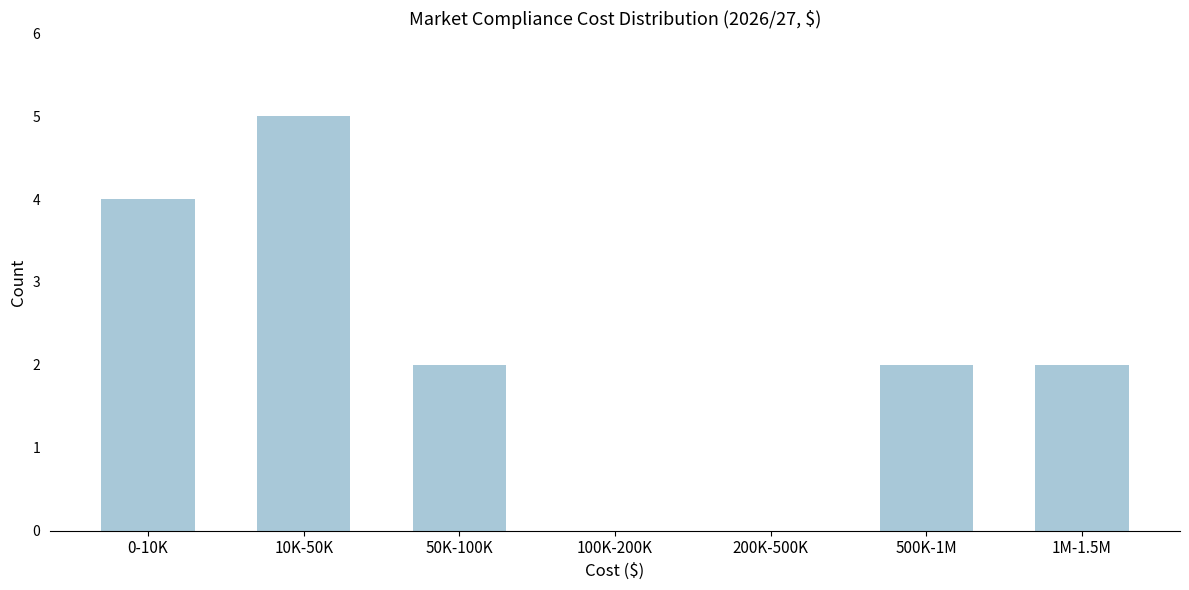

Reading left to right, transcribe all the data shown in this chart.

0-10K=4	10K-50K=5	50K-100K=2	100K-200K=0	200K-500K=0	500K-1M=2	1M-1.5M=2